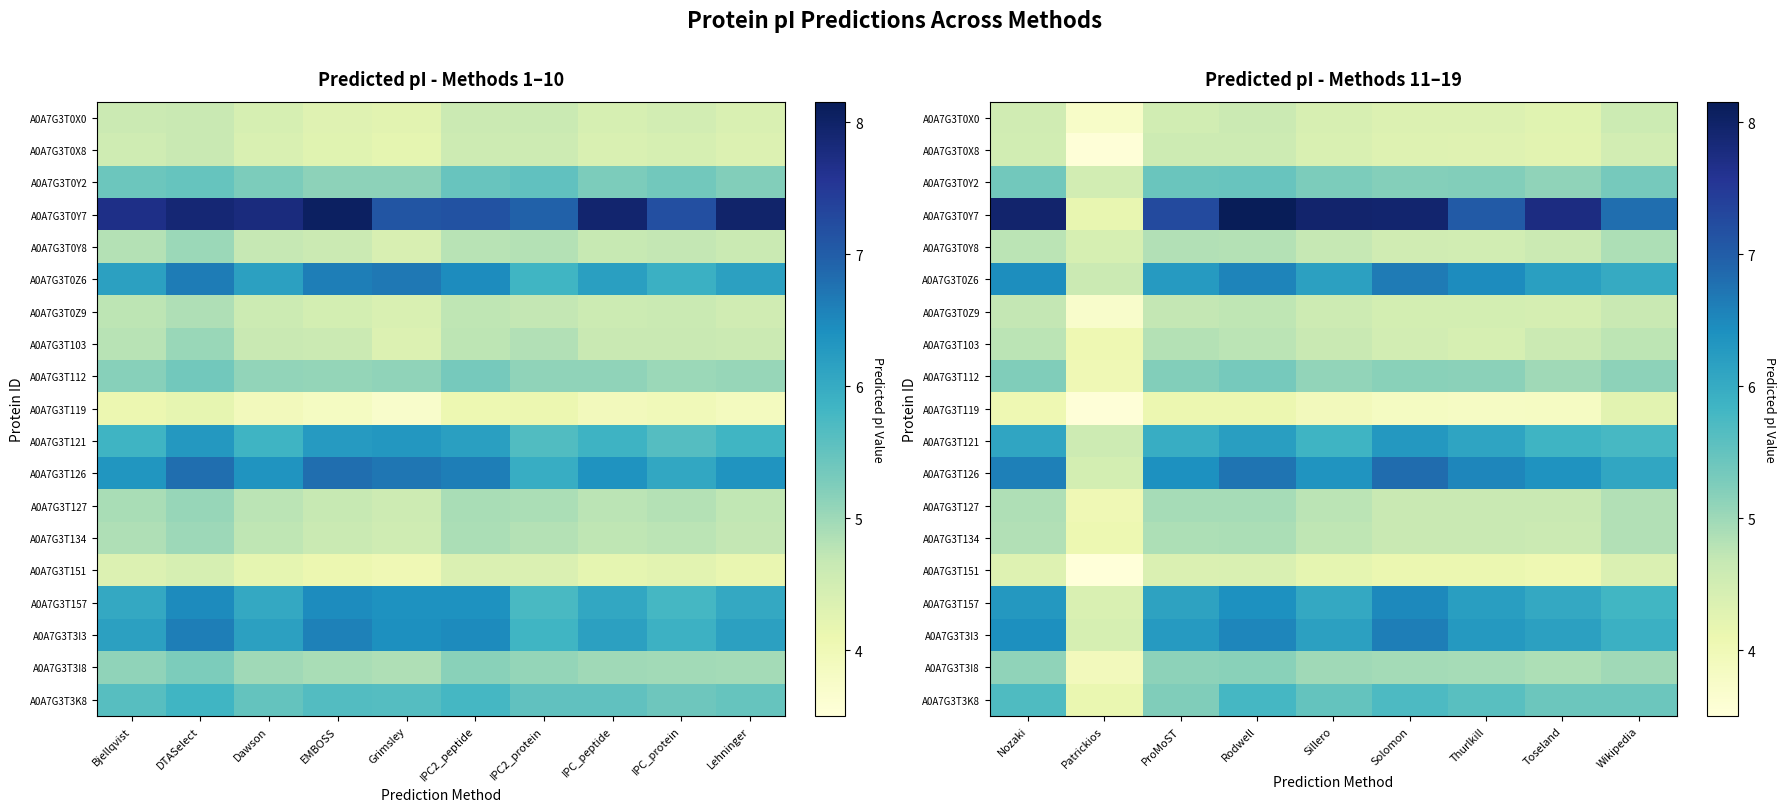

What is the difference between the highest and lowest values at Toseland?

3.9